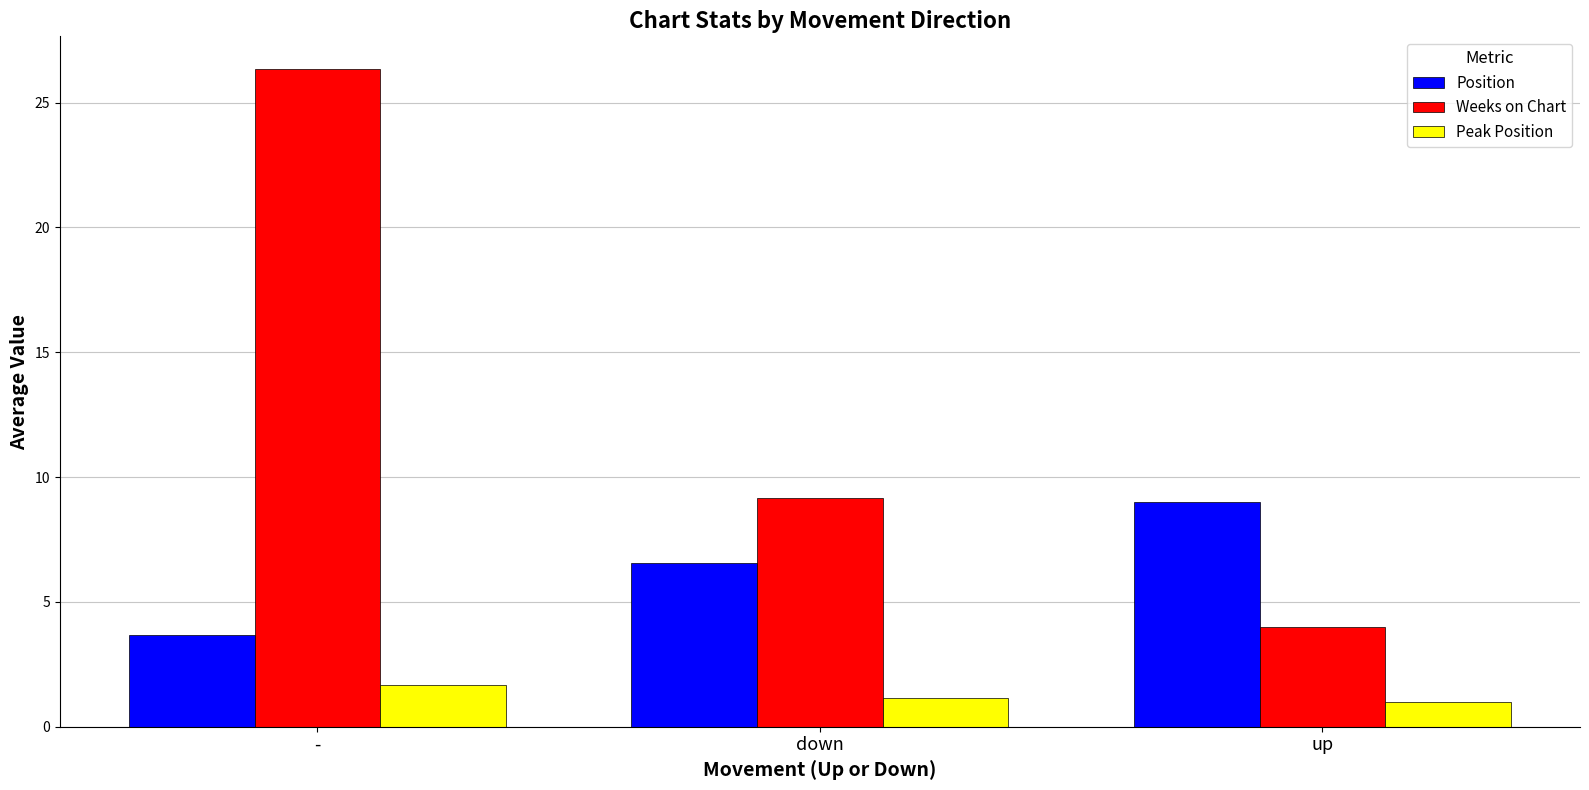

What is the minimum value shown in the chart?

1.0